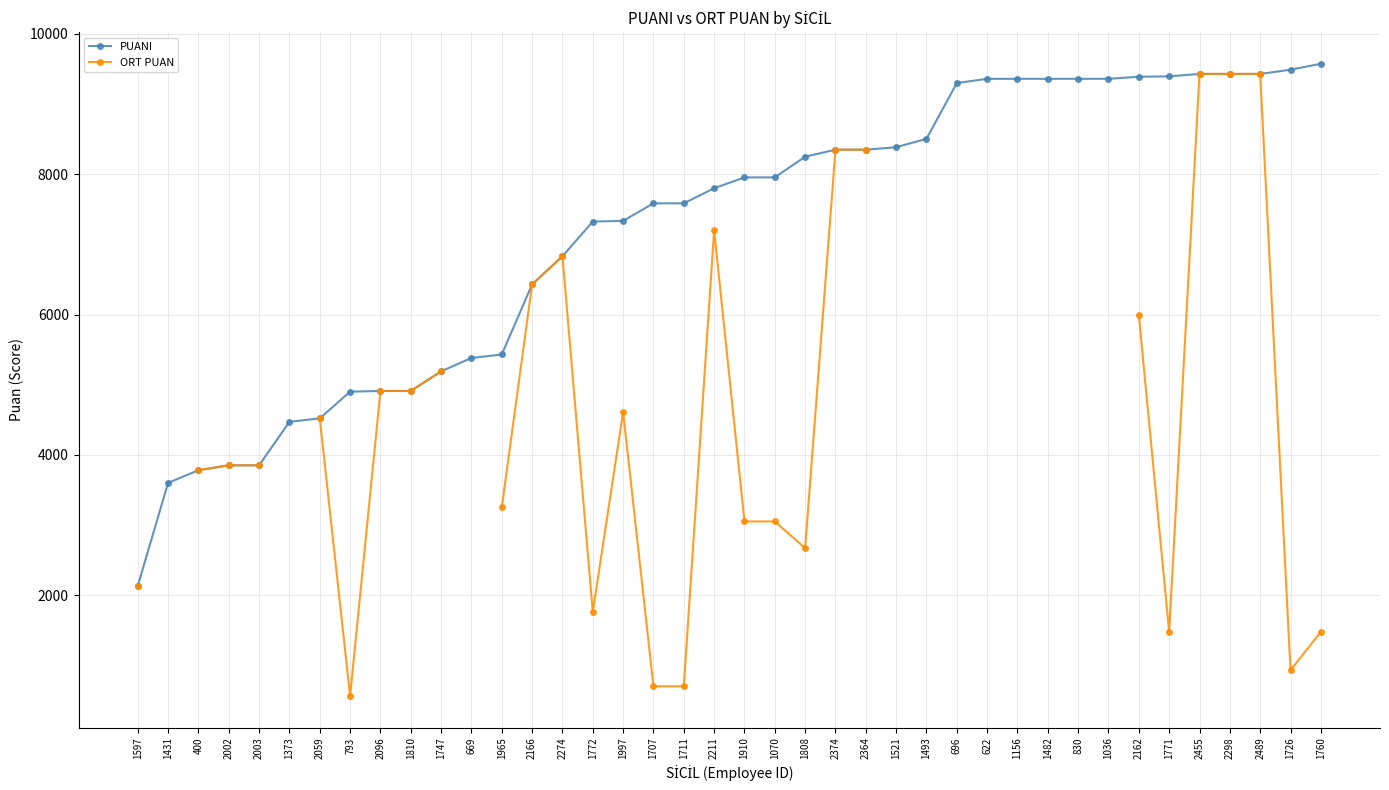

Which series has the largest total across all categories?

PUANI